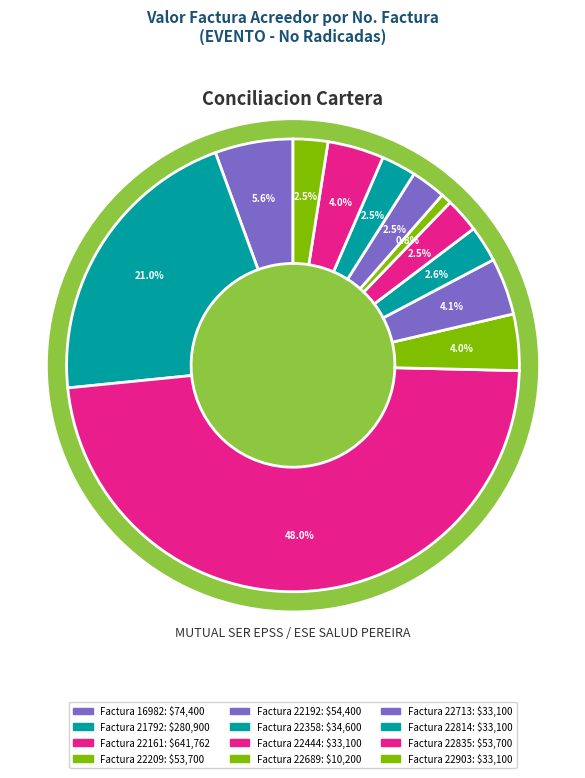

Do 21792 and 22689 together represent more than half of the pie?

No